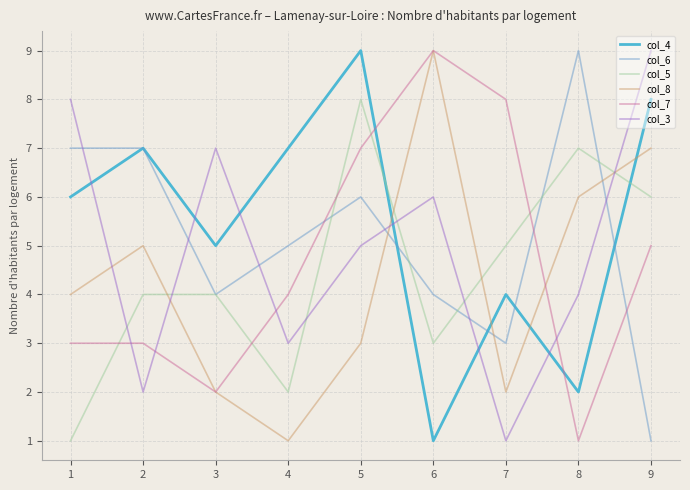

What is the total value across all series at 4?

22